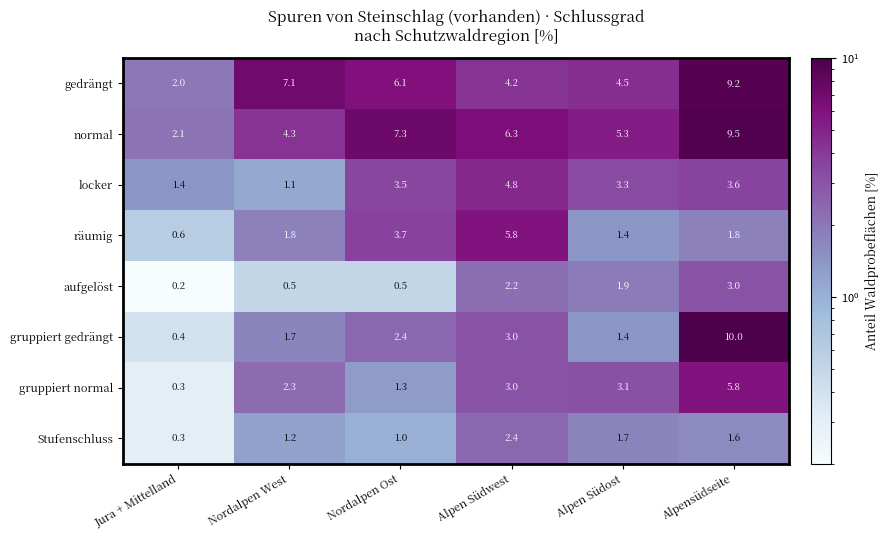

Between Alpen Südwest and Alpen Südost, which series saw the biggest shift?

räumig